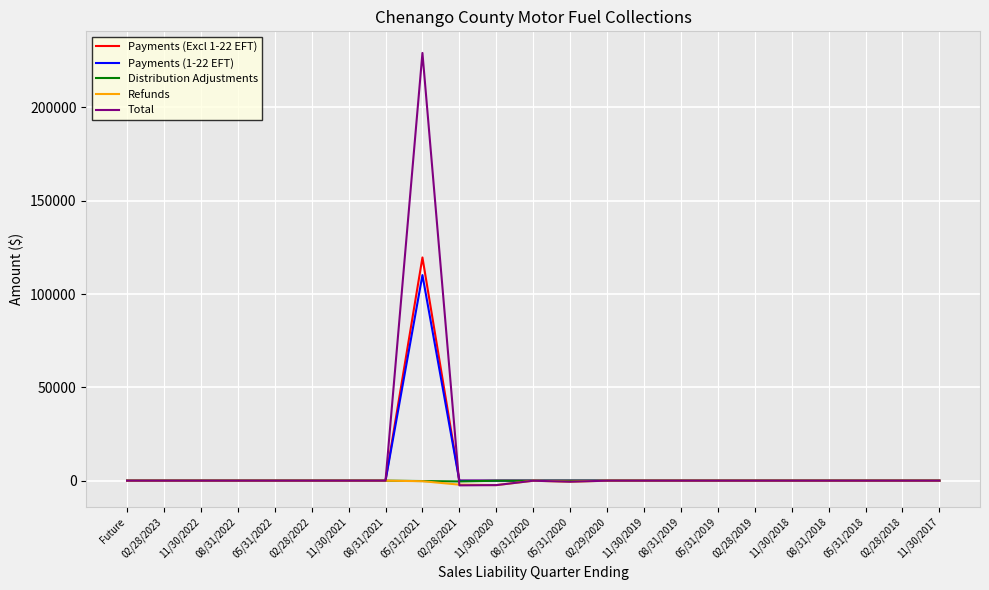

Which series has the widest spread of values?

Total